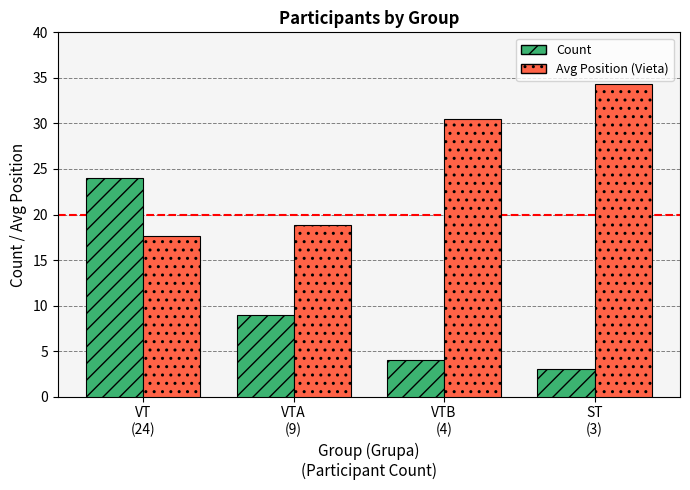

List the series in order of their overall mean, highest first.

Avg Position (Vieta), Count